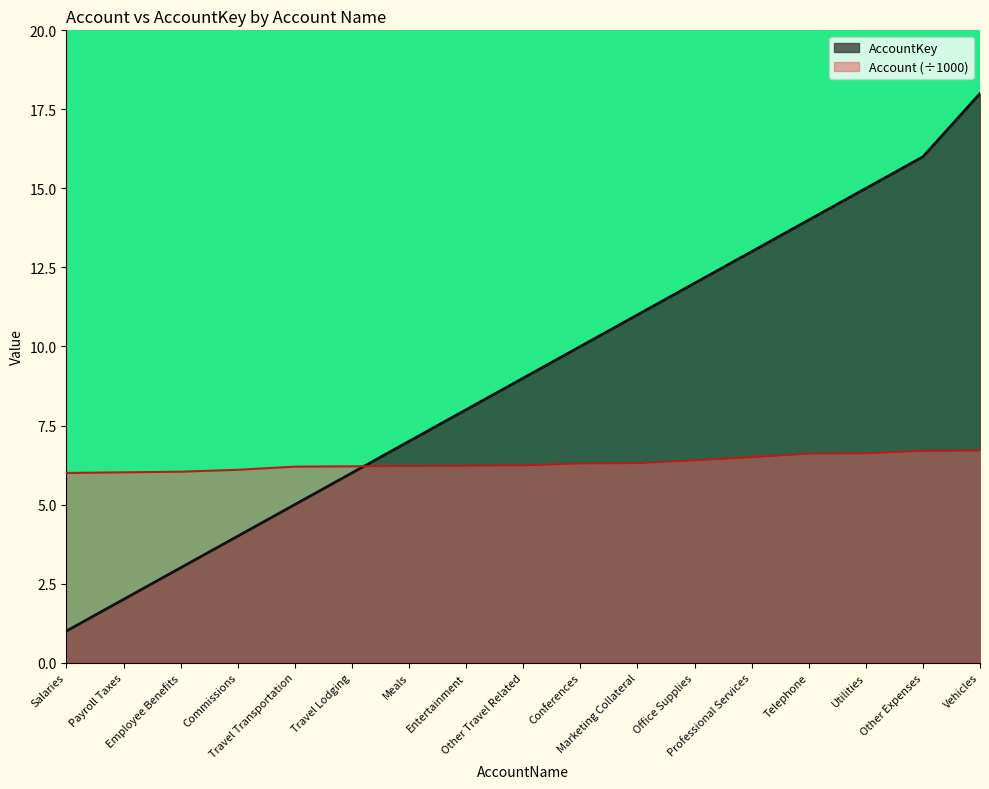

True or false: AccountKey has a value of 14.0 at Telephone.

True